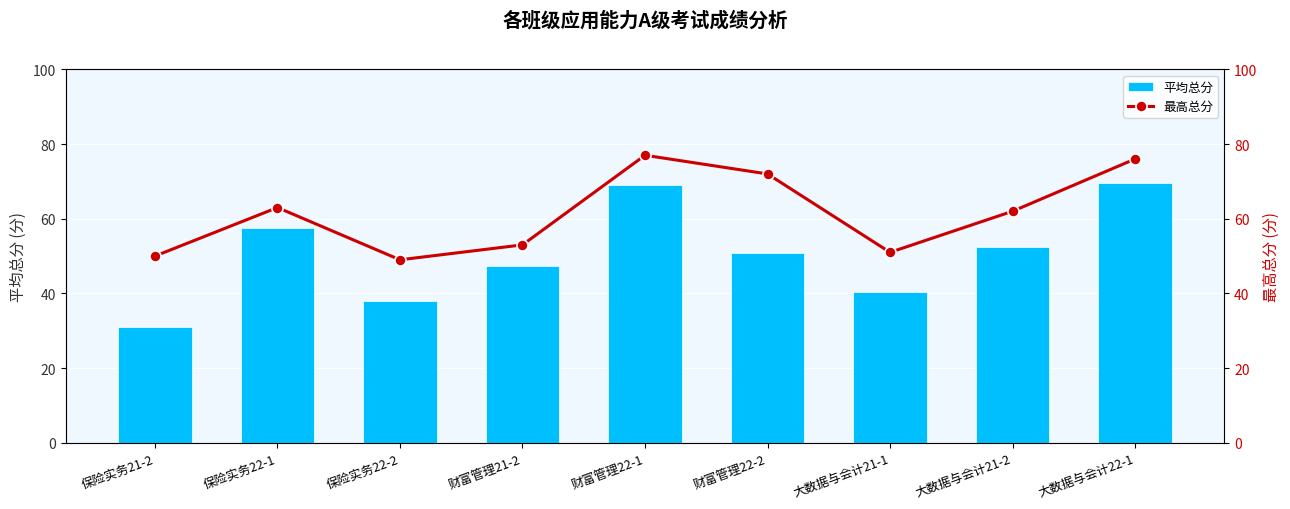

What is the value of the 最高总分 bar at the 4th from the left?

53.0